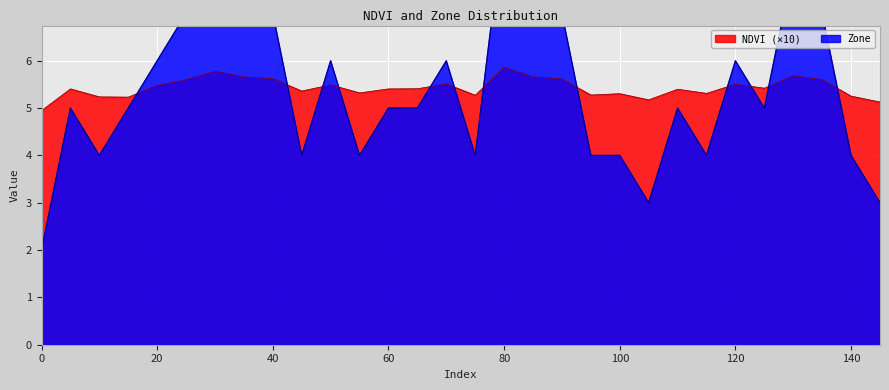

Which series has the largest range (max minus min)?

Zone